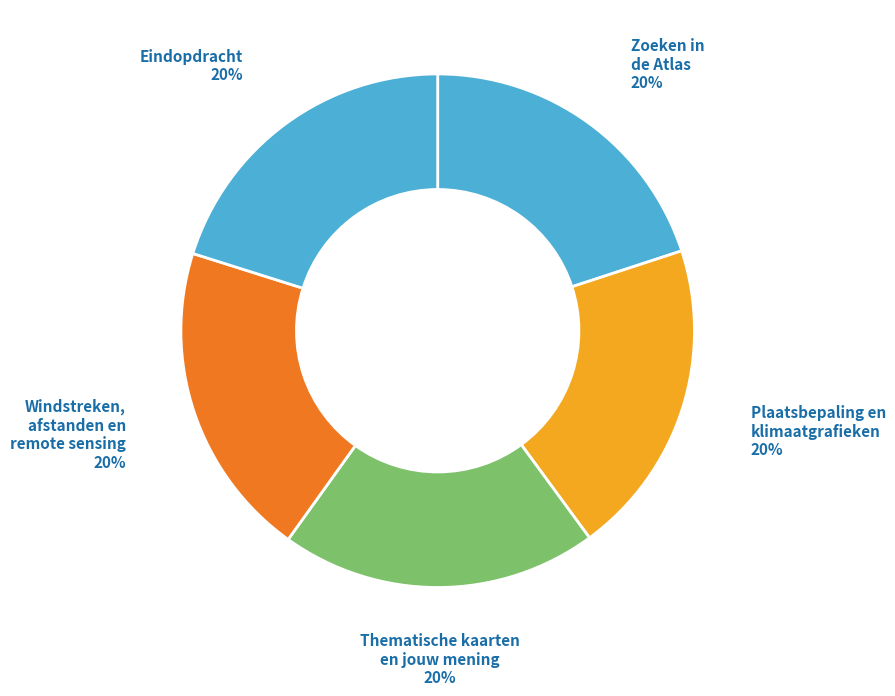

Count the number of slices in the pie.

5